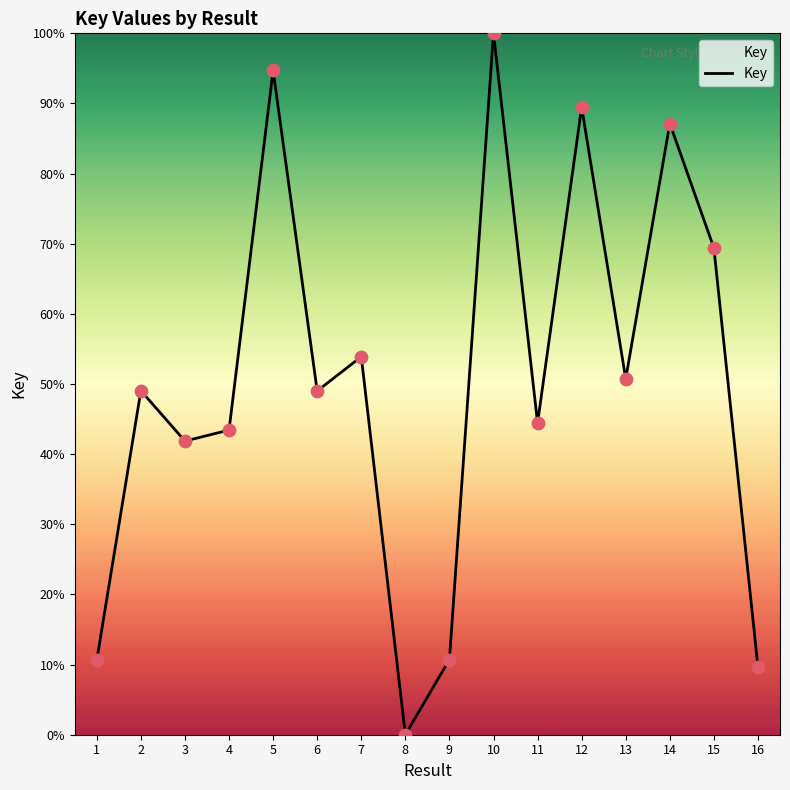

What is the change in value from 2 to 12?

+40.4